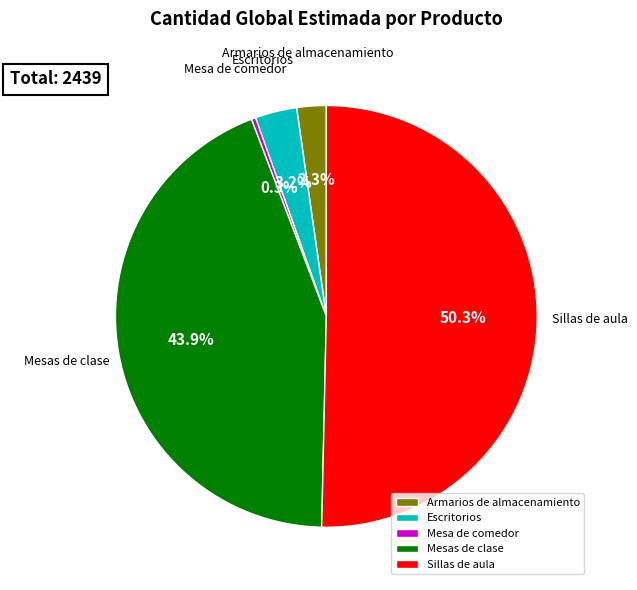

Which slice represents more than half of the pie?

Sillas de aula